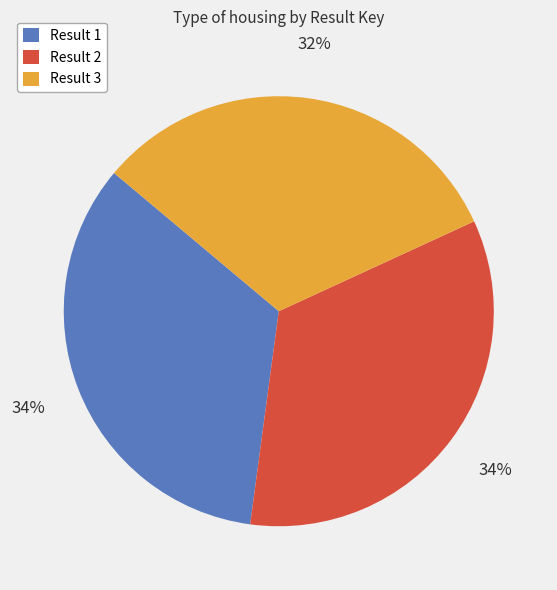

Approximately how many times larger is the value at Result 1 compared to Result 2?

1.0